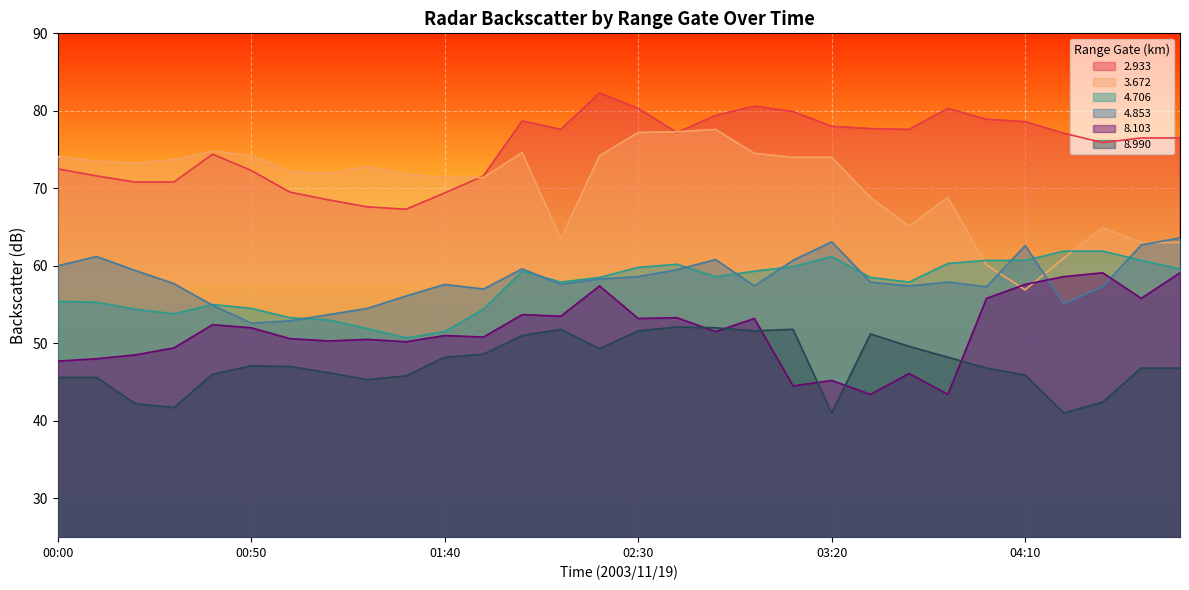

Rank the series by their maximum value, from lowest to highest.

8.990, 8.103, 4.706, 4.853, 3.672, 2.933